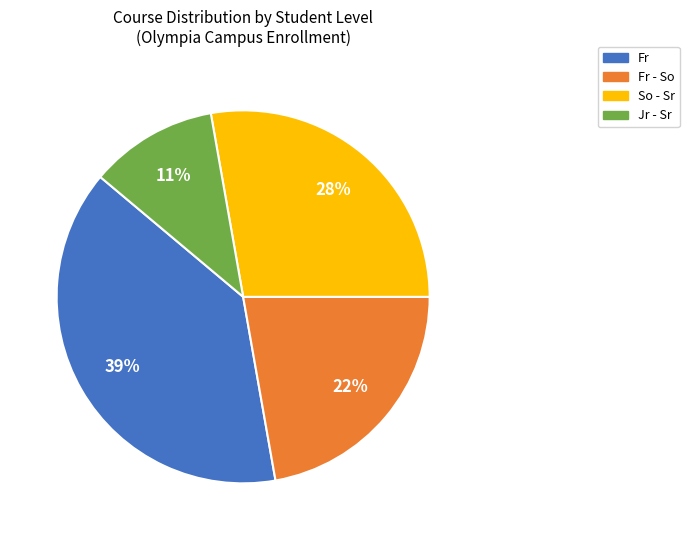

To the nearest percent, what is the difference between the largest and smallest slice percentages?

28%